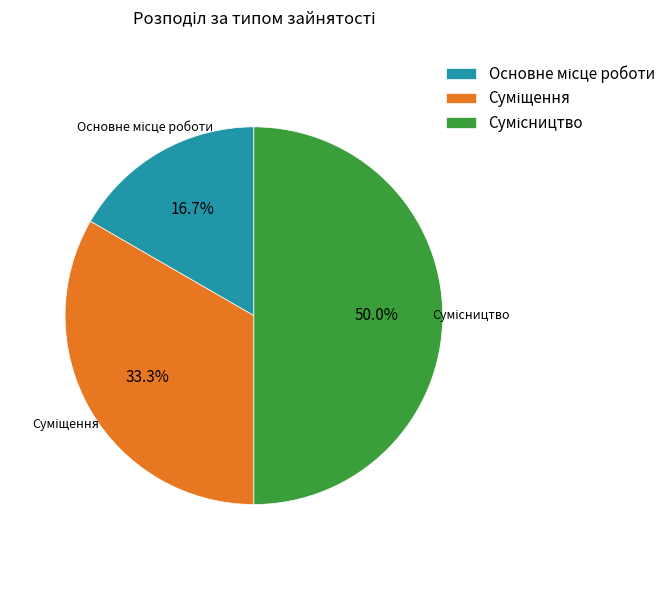

Is there a majority slice in this chart?

No